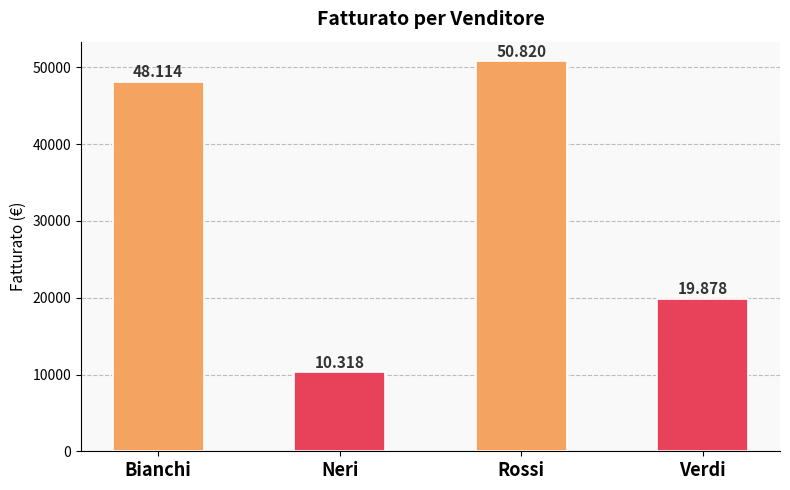

Reading right to left, list all the values displayed in this chart.

Verdi=19878	Rossi=50820	Neri=10318	Bianchi=48114